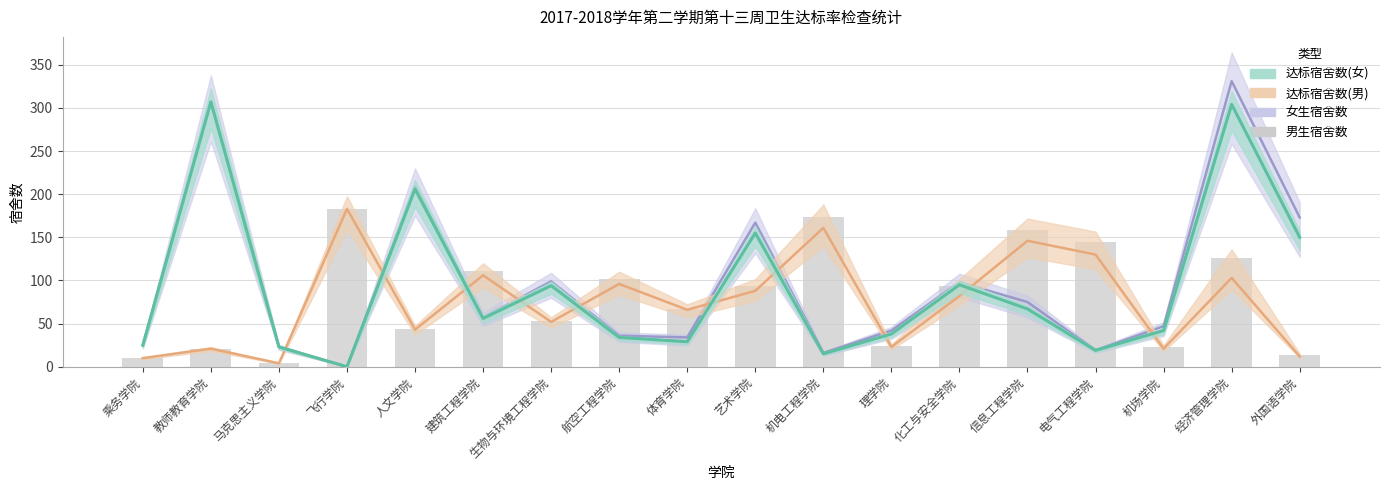

Reading right to left, what are all the values shown in this chart?

14	126	23	145	159	94	24	174	94	67	102	53	111	44	183	4	21	10